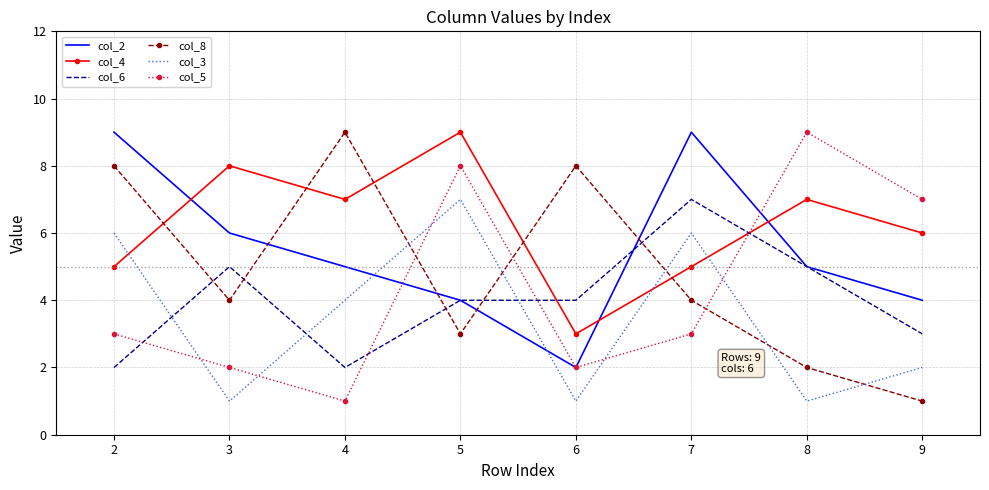

What are all the series names shown in the legend?

col_2, col_4, col_6, col_8, col_3, col_5